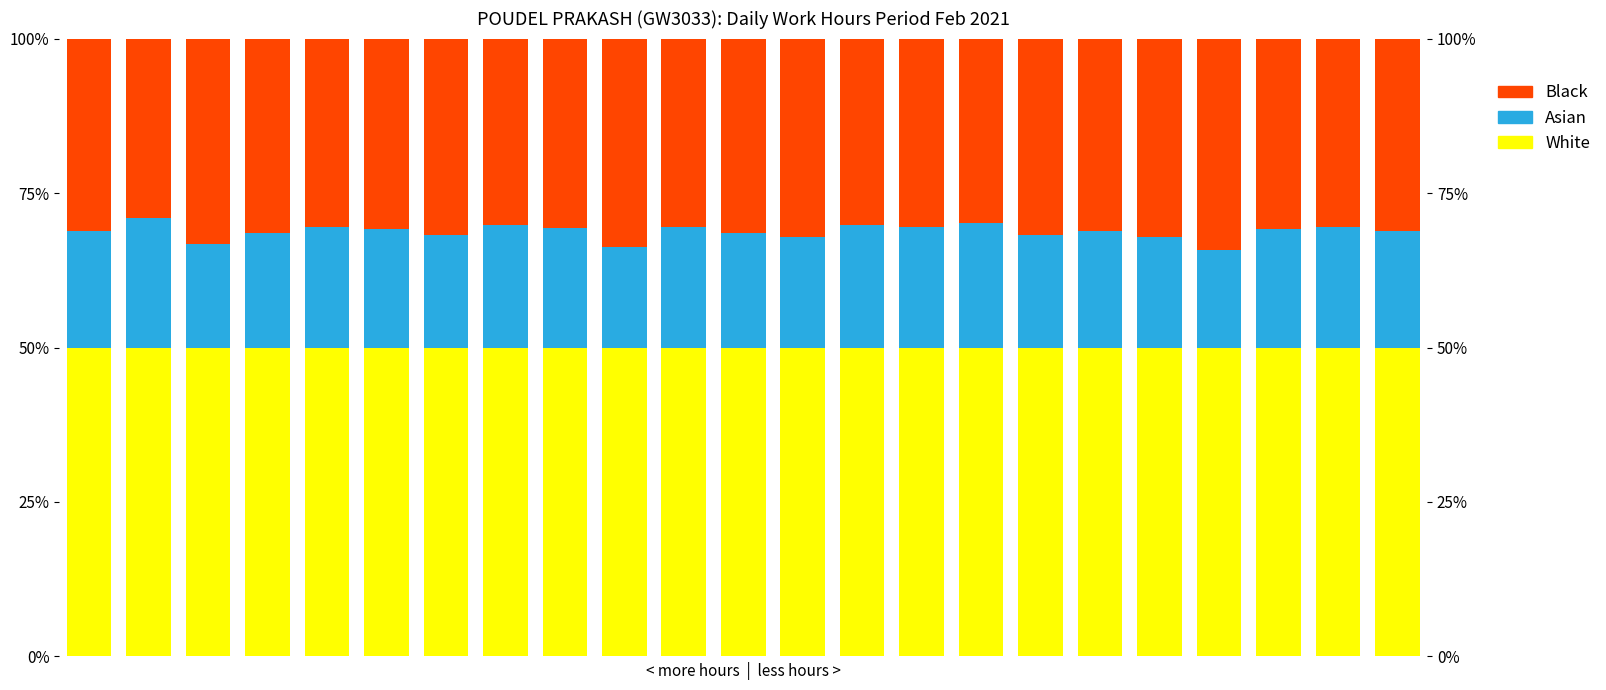

What is the maximum value shown in the chart?

50.0